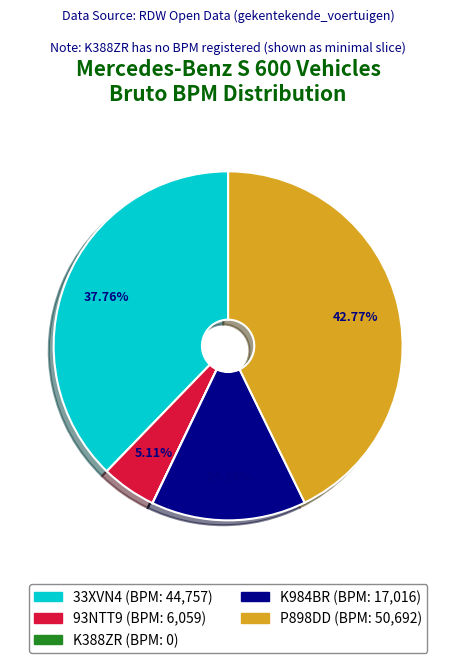

Is there any slice that represents more than half of the pie?

No